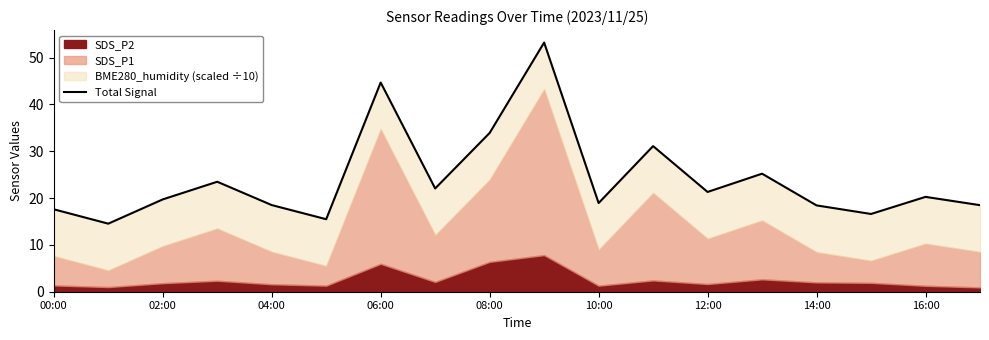

Is it true that the value at 16:00 is 10.5?

False